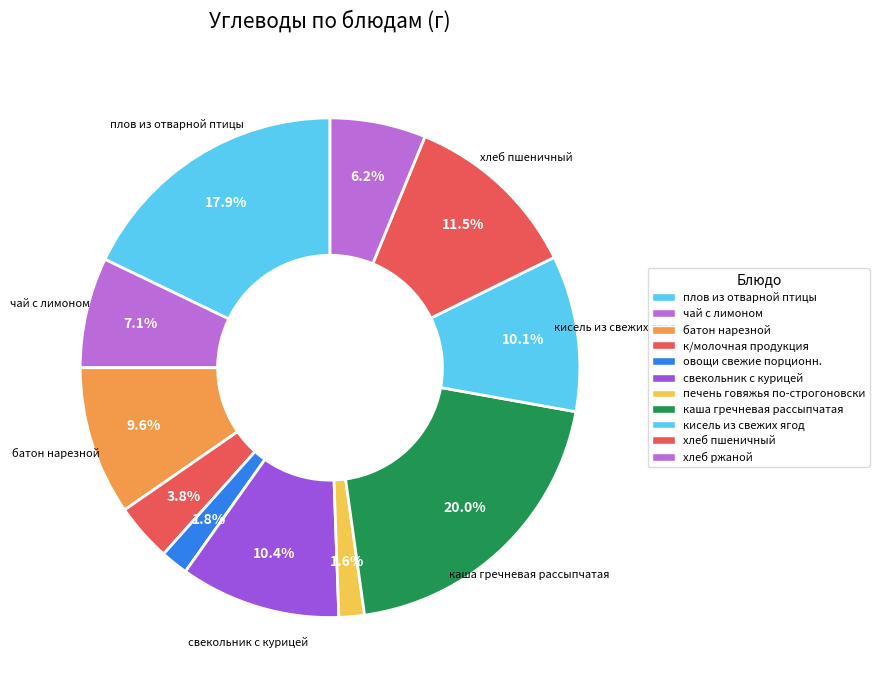

How many segments does this pie chart have?

11